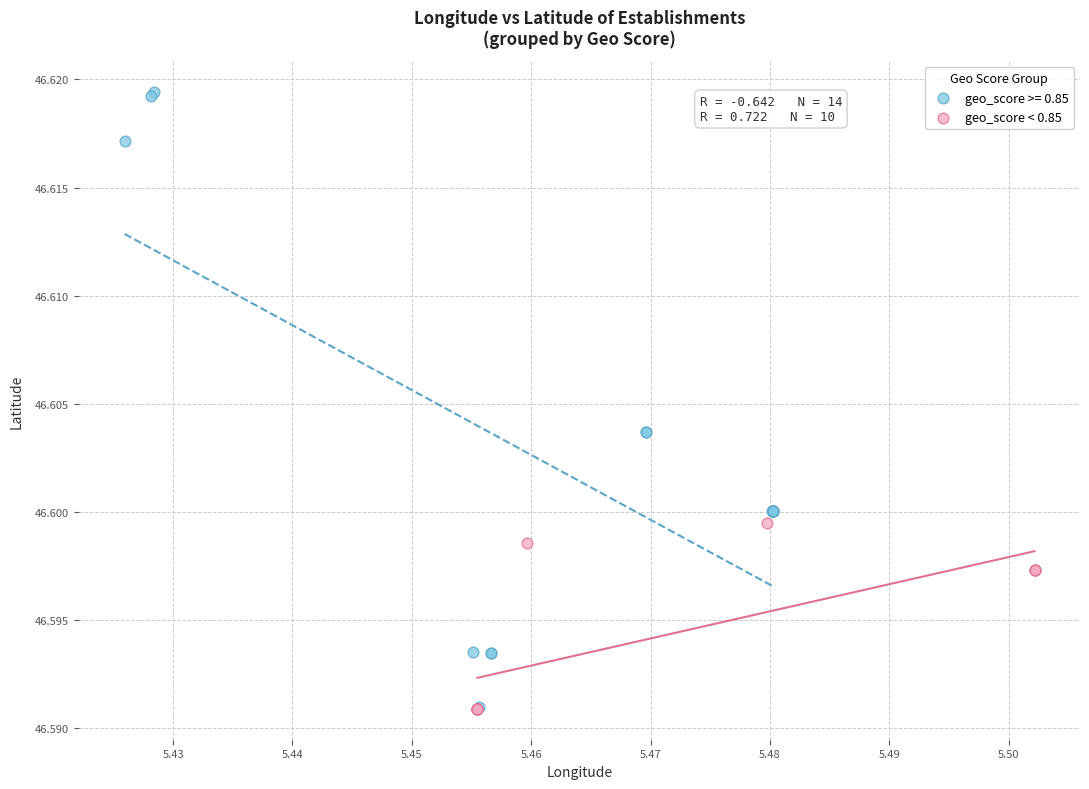

Which series has the largest Y range (max minus min)?

geo_score >= 0.85